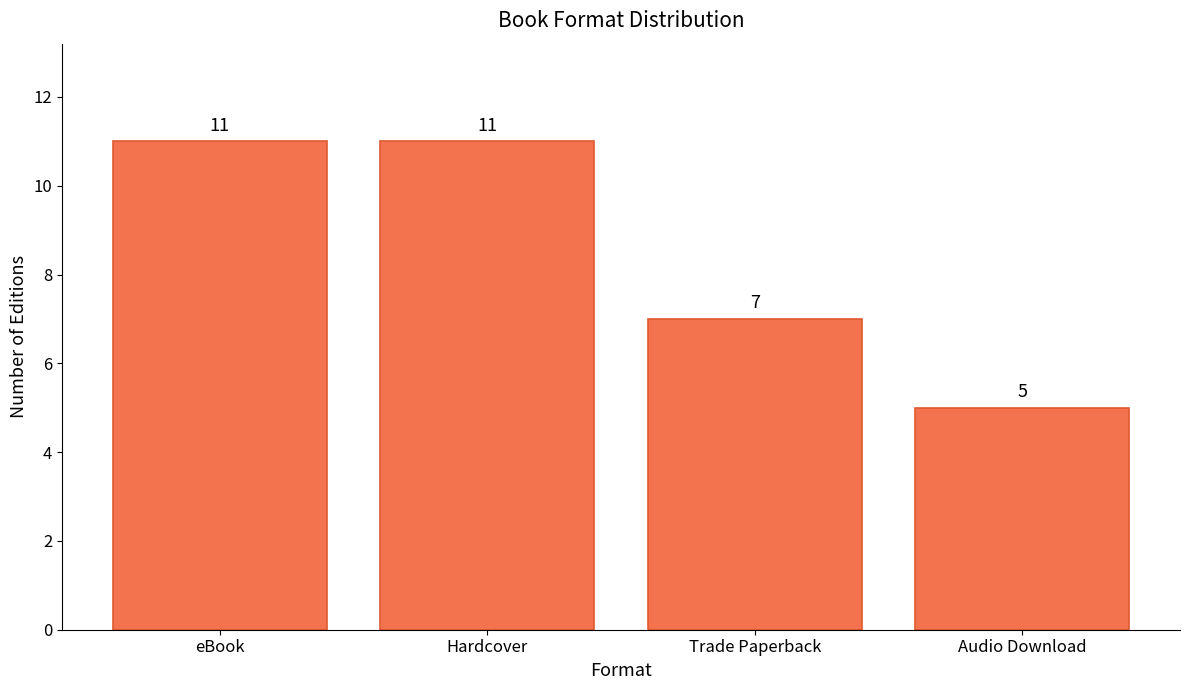

The value at Hardcover is 15. True or false?

False